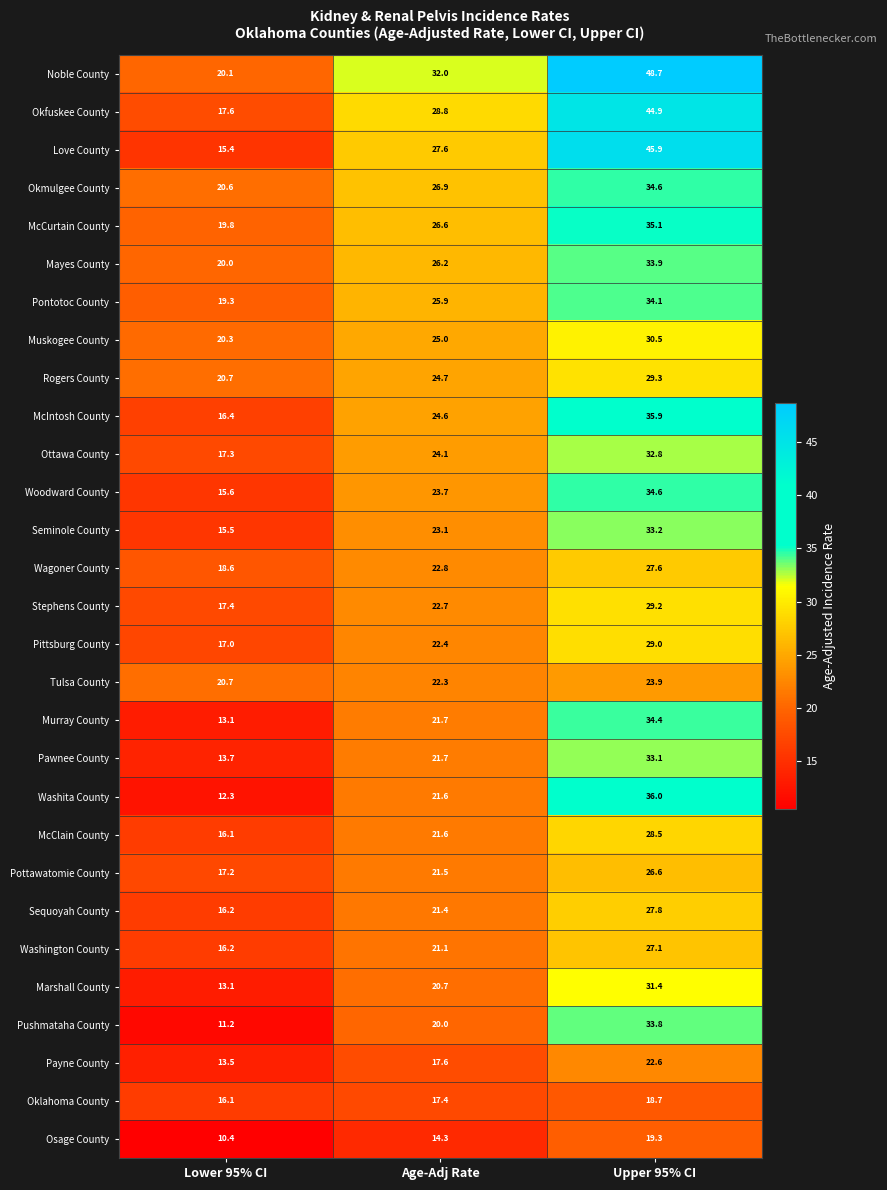

Which series has the largest range (max minus min)?

Love County